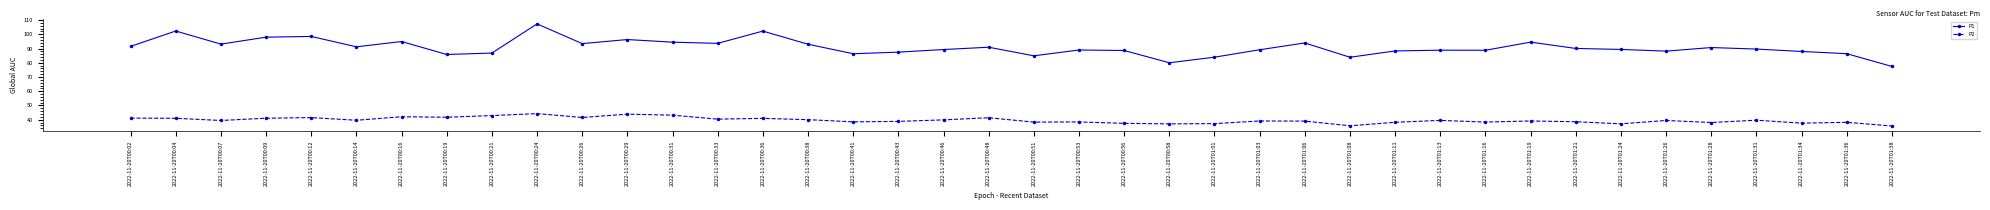

True or false: P2 and P1 cross at least once.

False